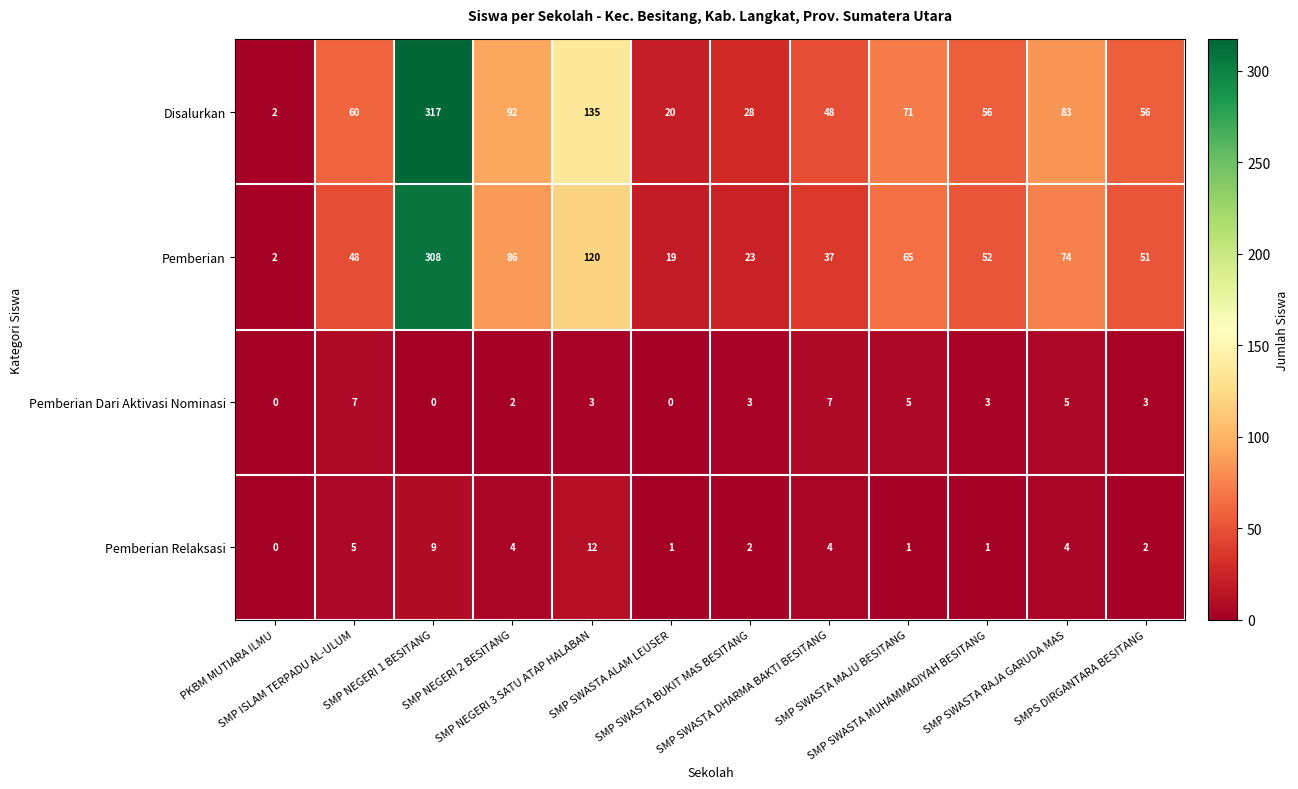

What is the difference between the second highest and second lowest values in the Pemberian series?

101